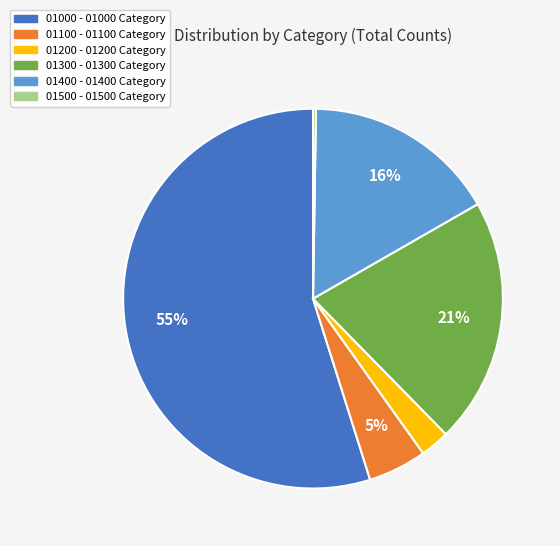

To the nearest percent, what is the combined percentage of 01100 and 01300?

26%